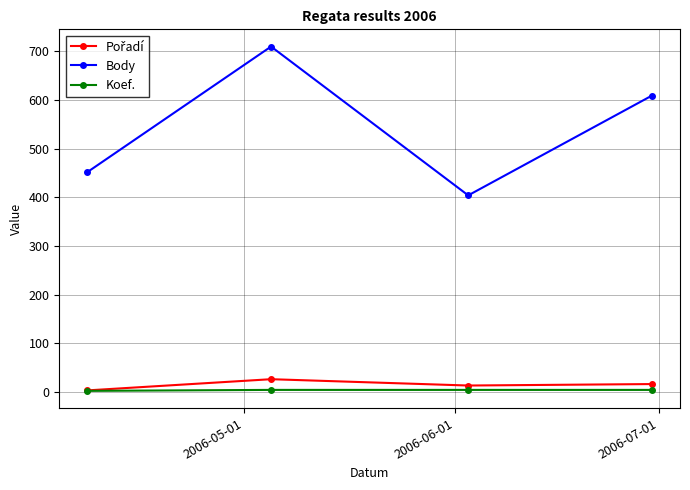

Is this an area chart (filled region under the line)?

No